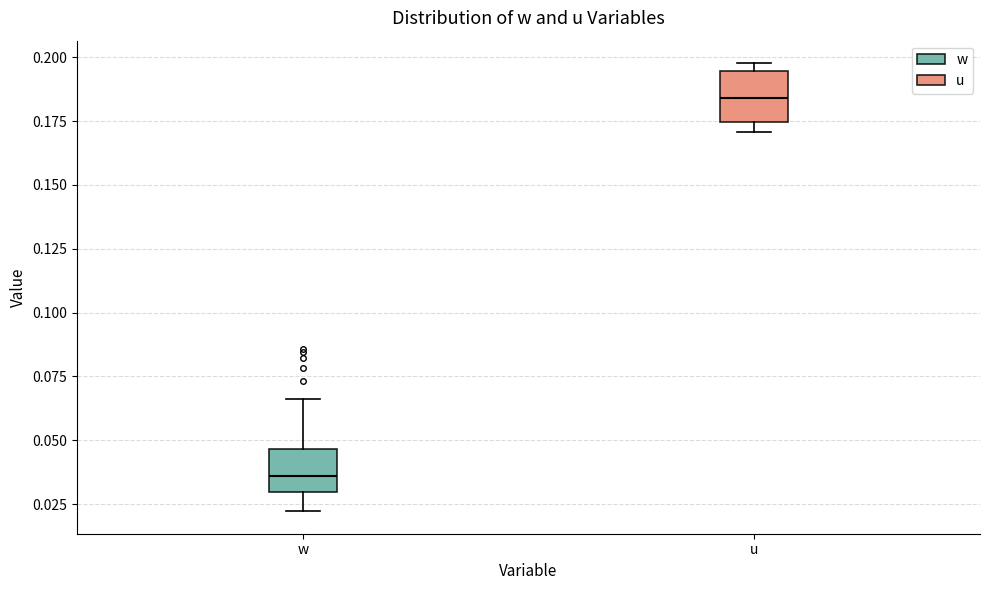

Reading left to right, read every box against the y-axis: the position of its median line, the range the box covers, and the ends of its whiskers. The values are not printed on the chart, so give them approximately, as read against the axis.

w: median 0.035, box 0.030 to 0.045, whiskers 0.020 to 0.065
u: median 0.185, box 0.175 to 0.195, whiskers 0.170 to 0.200